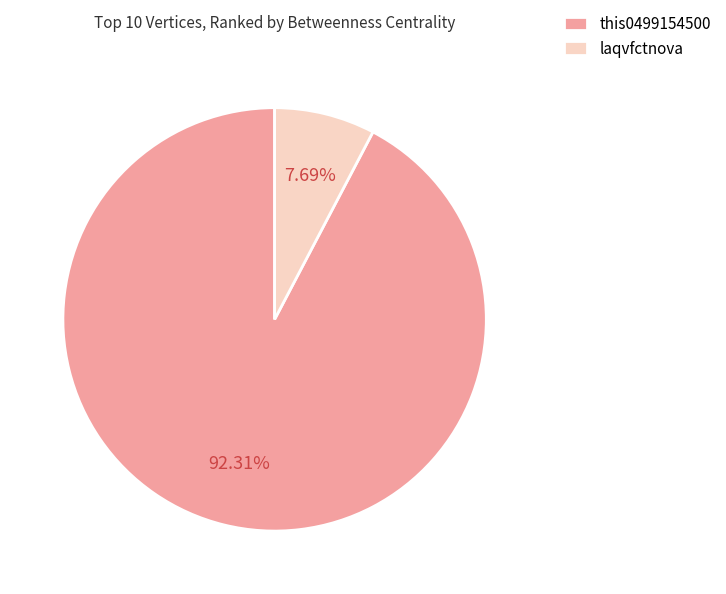

Is it true that laqvfctnova is 8% of the pie?

True